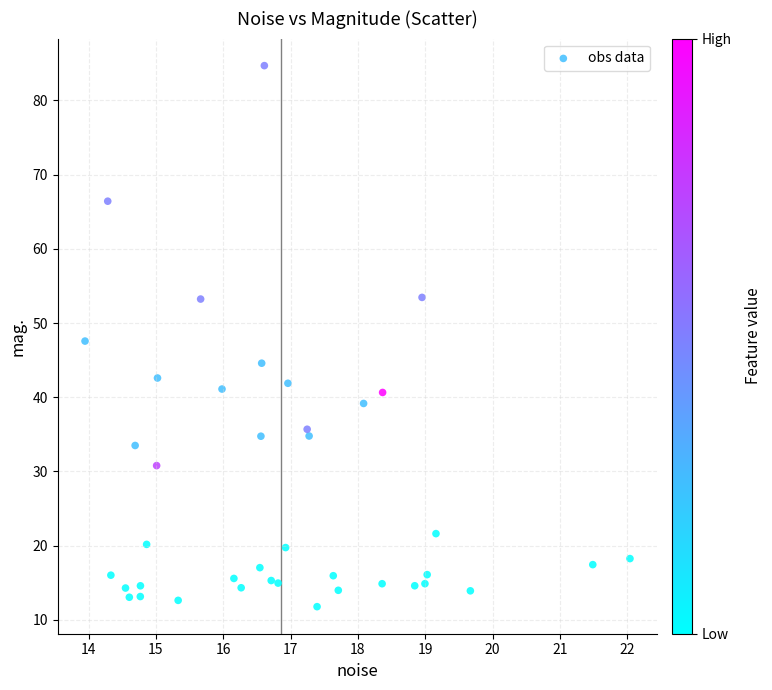

What is the range of X values (max minus min)?

8.1